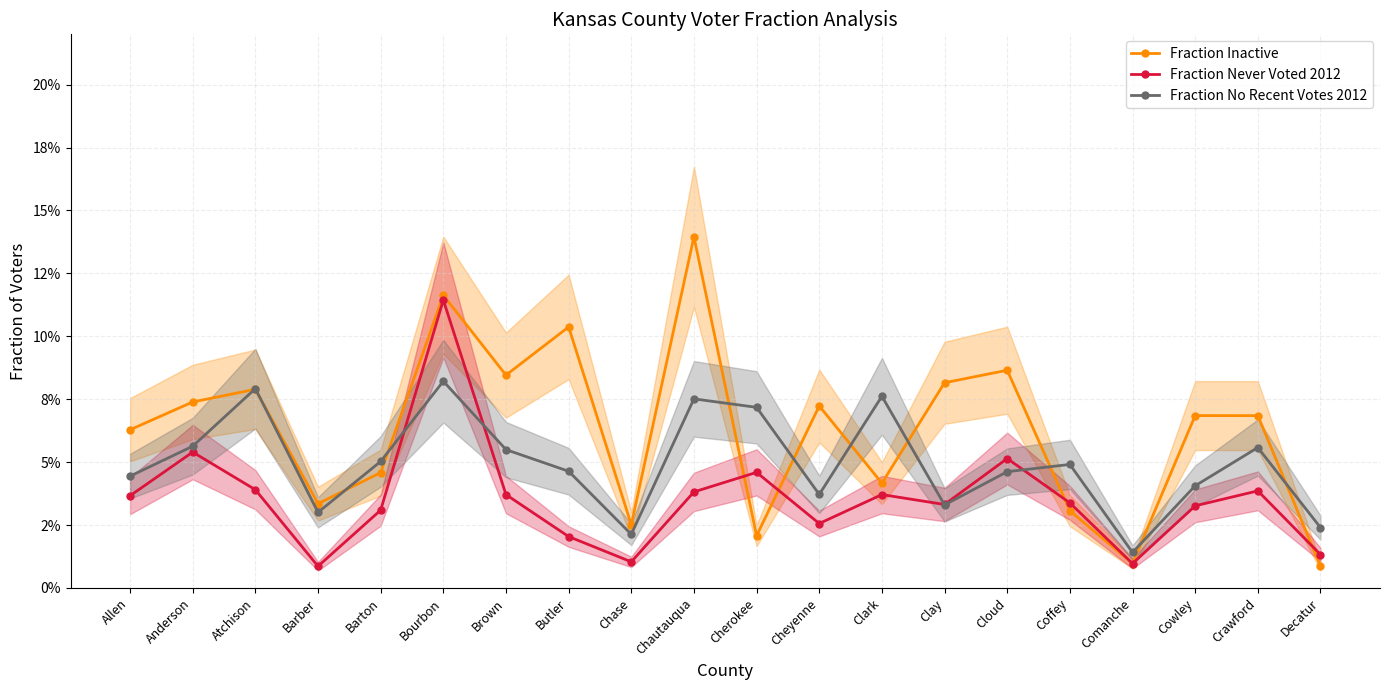

What is the maximum value shown in the chart?

0.1